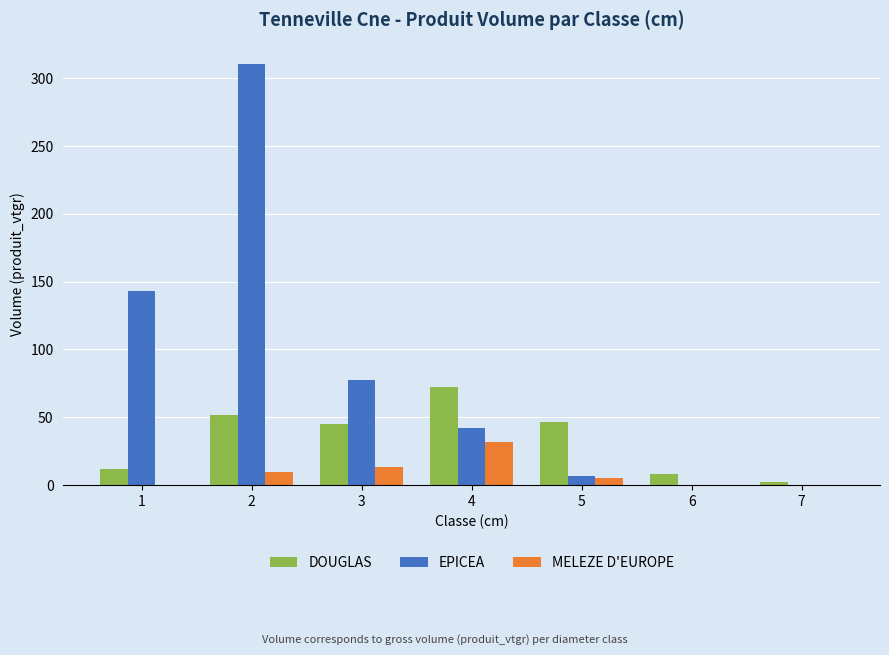

Where does the EPICEA series first go above 42?

1